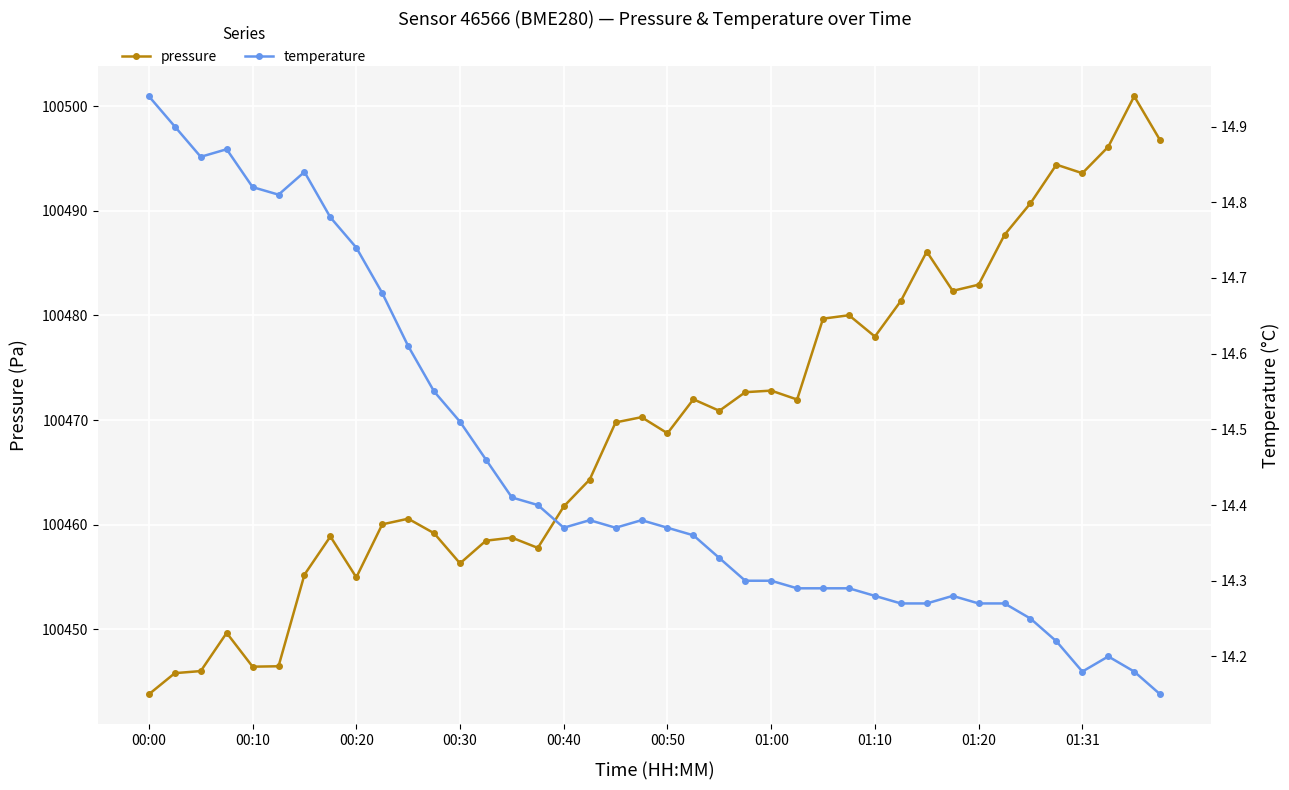

At how many categories does at least one series exceed 15505?

40